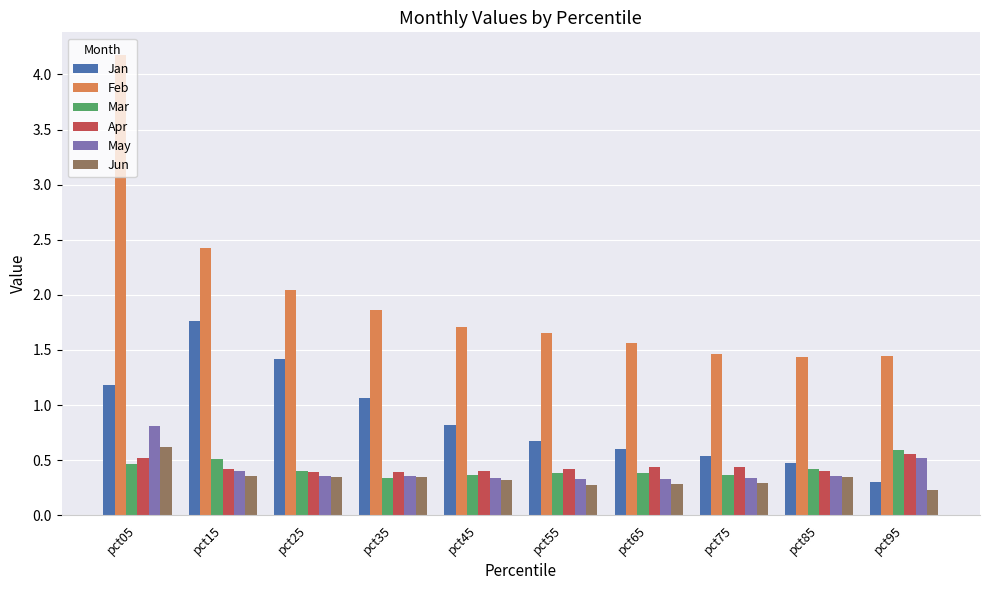

Which series has the largest total across all categories?

Feb